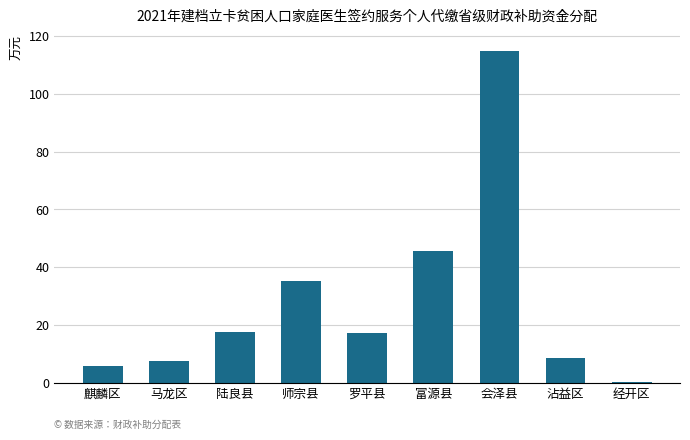

What is the greatest value displayed?

114.7